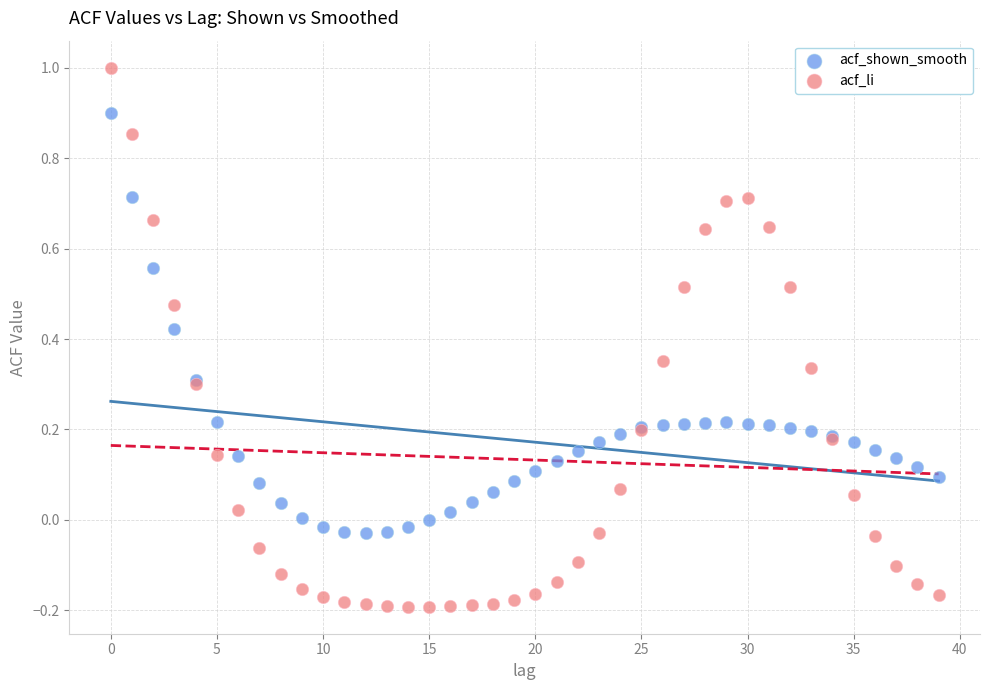

Which series contains the highest Y value?

acf_li